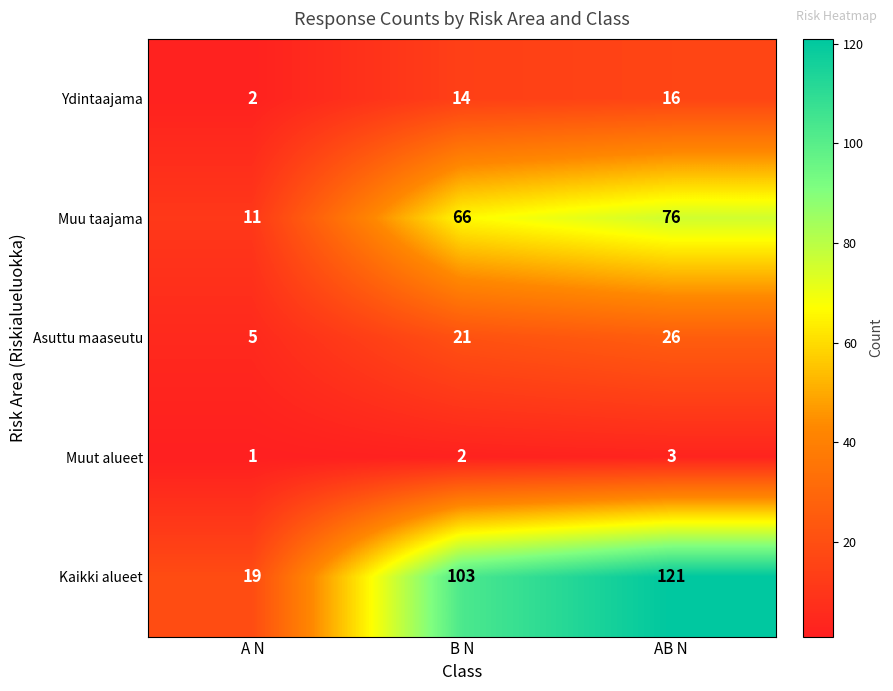

Is it true that Muu taajama equals 5 at A N?

False